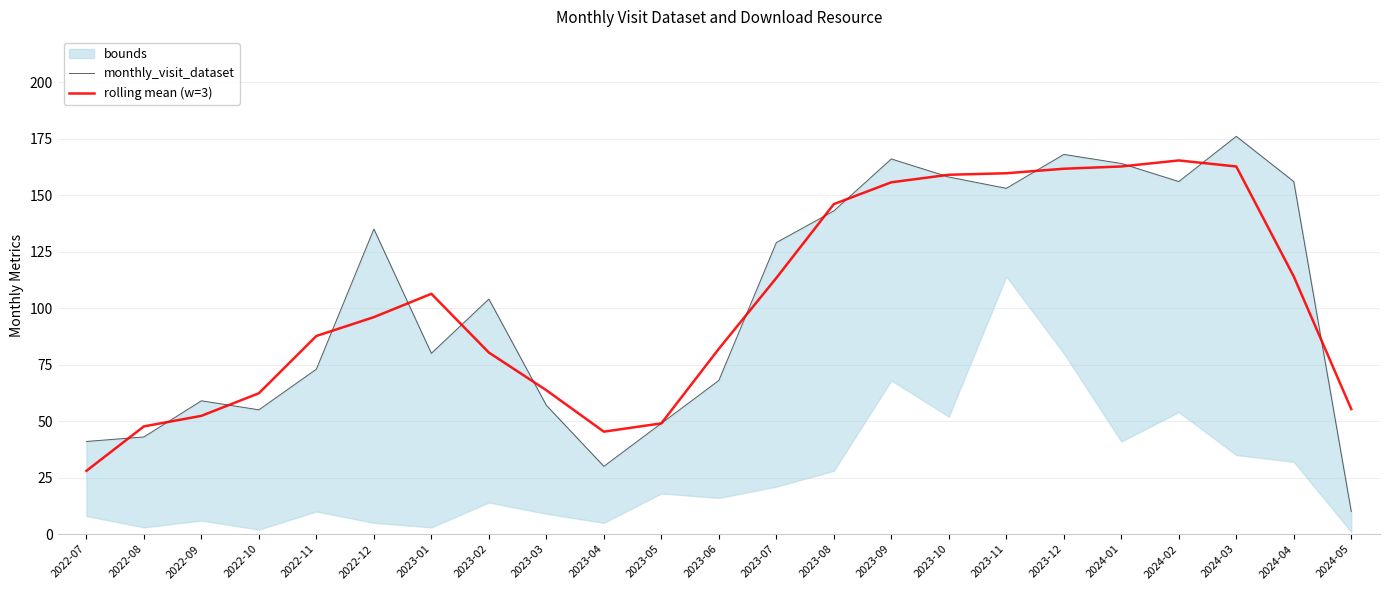

What is the label of the 5th point from the right?

2024-01